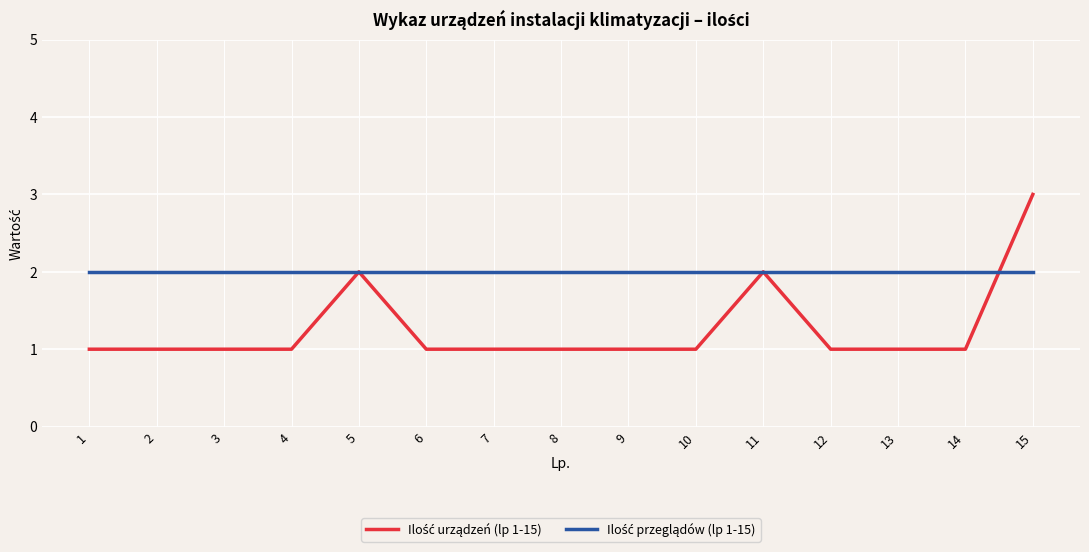

What is the greatest value displayed?

3